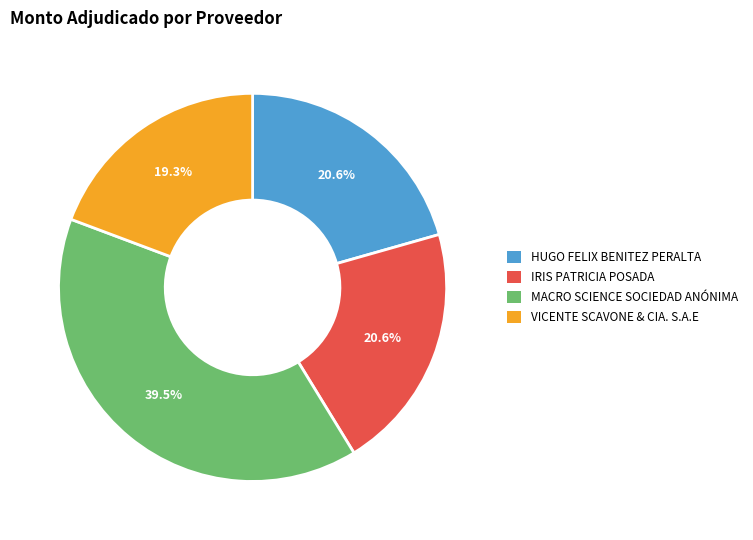

Between IRIS PATRICIA POSADA and MACRO SCIENCE SOCIEDAD ANÓNIMA, which is larger?

MACRO SCIENCE SOCIEDAD ANÓNIMA